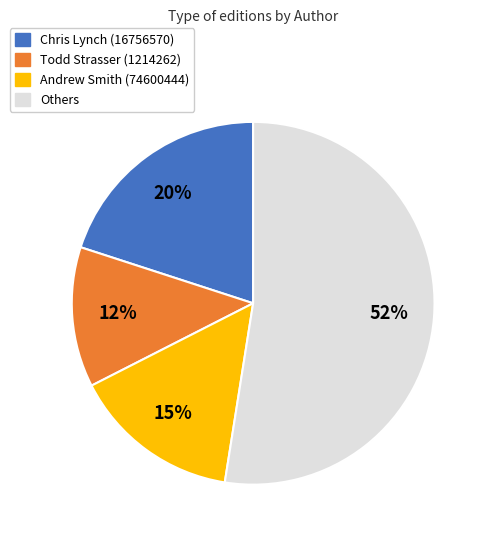

Is there any slice that represents more than half of the pie?

Yes